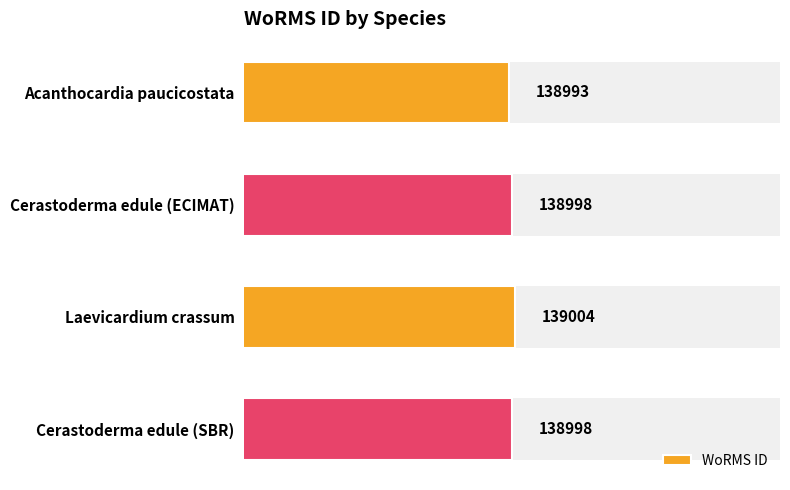

List the labels in order of value, largest first.

Laevicardium crassum, Cerastoderma edule (ECIMAT), Cerastoderma edule (SBR), Acanthocardia paucicostata